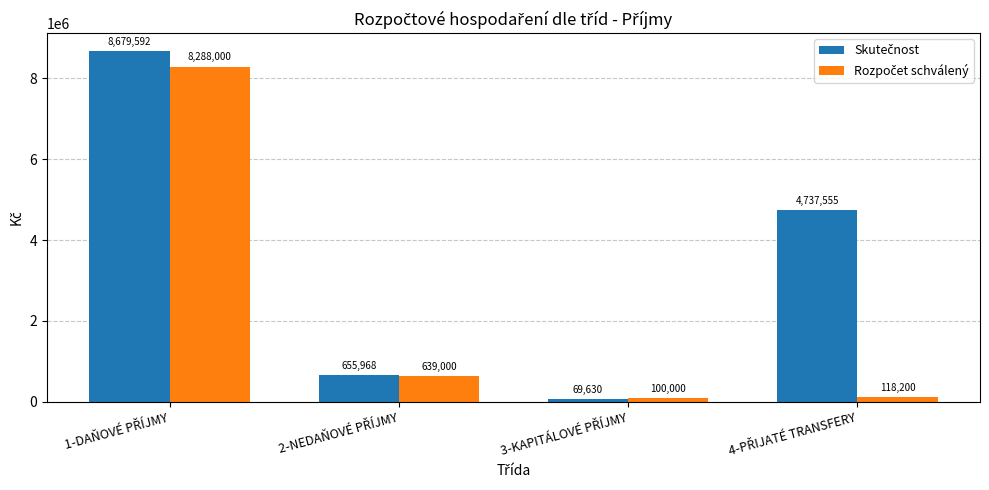

How many distinct data groups are displayed?

2